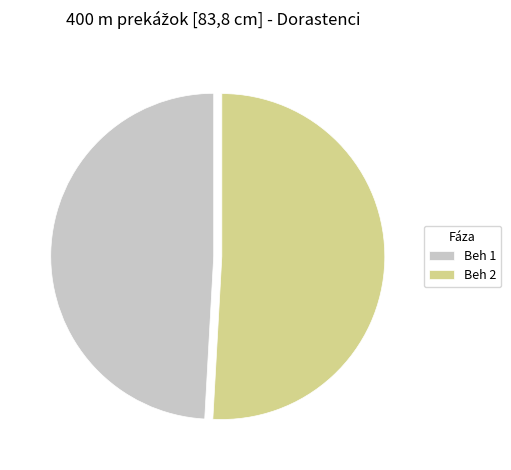

True or false: Beh 2 accounts for 51% of the total.

True